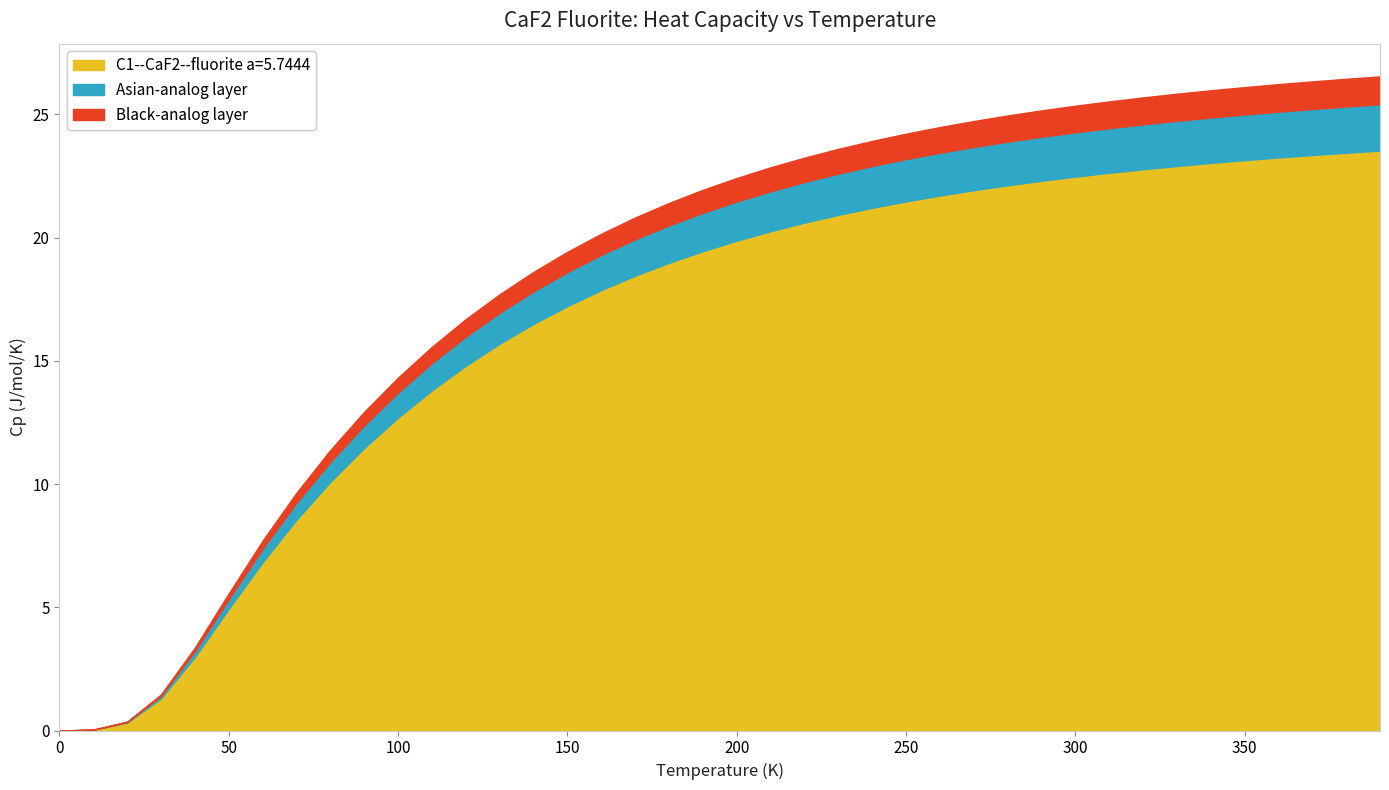

List the labels in order of value, smallest first.

0.0, 10.0, 20.0, 30.0, 40.0, 50.0, 60.0, 70.0, 80.0, 90.0, 100.0, 110.0, 120.0, 130.0, 140.0, 150.0, 160.0, 170.0, 180.0, 190.0, 200.0, 210.0, 220.0, 230.0, 240.0, 250.0, 260.0, 270.0, 280.0, 290.0, 300.0, 310.0, 320.0, 330.0, 340.0, 350.0, 360.0, 370.0, 380.0, 390.0